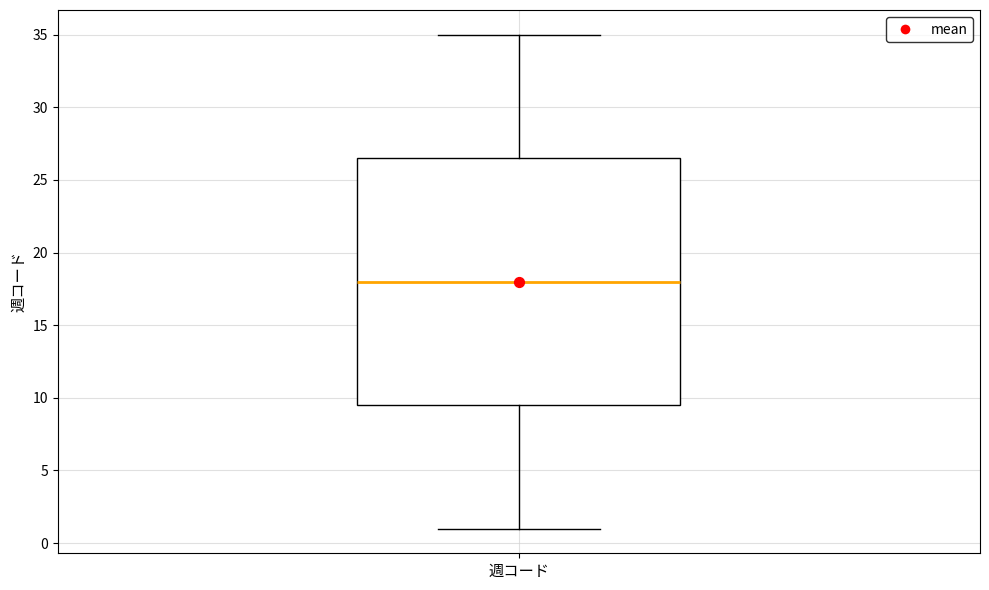

Read this box plot against the y-axis: the position of the median line, the range covered by the box, and the ends of both whiskers. The values are not printed on the chart, so give them approximately, as read against the axis.

median 18.0, box 9.5 to 26.5, whiskers 1.0 to 35.0